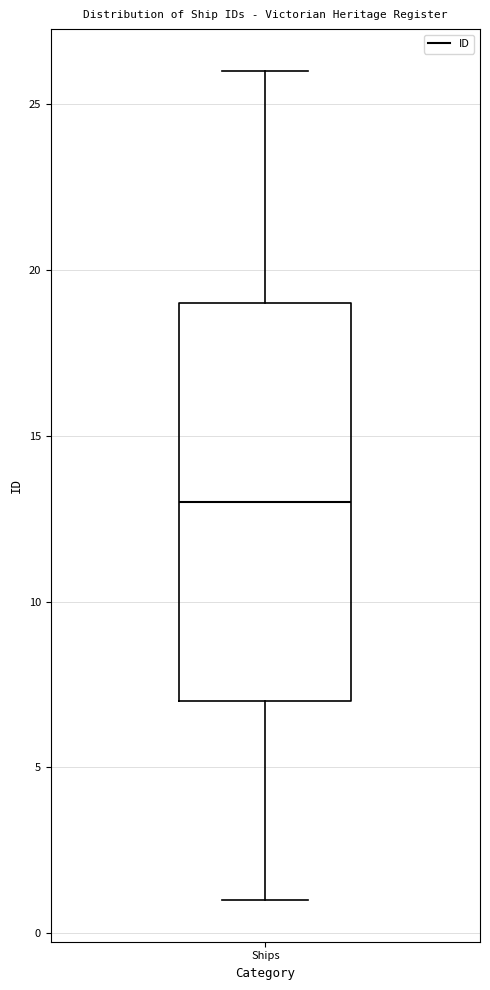

Transcribe this box plot: give where the median line is, the range the box spans, and where the two whiskers end, as read against the y-axis. The values are not printed on the chart, so give them approximately, as read against the axis.

median 13, box 7 to 19, whiskers 1 to 26